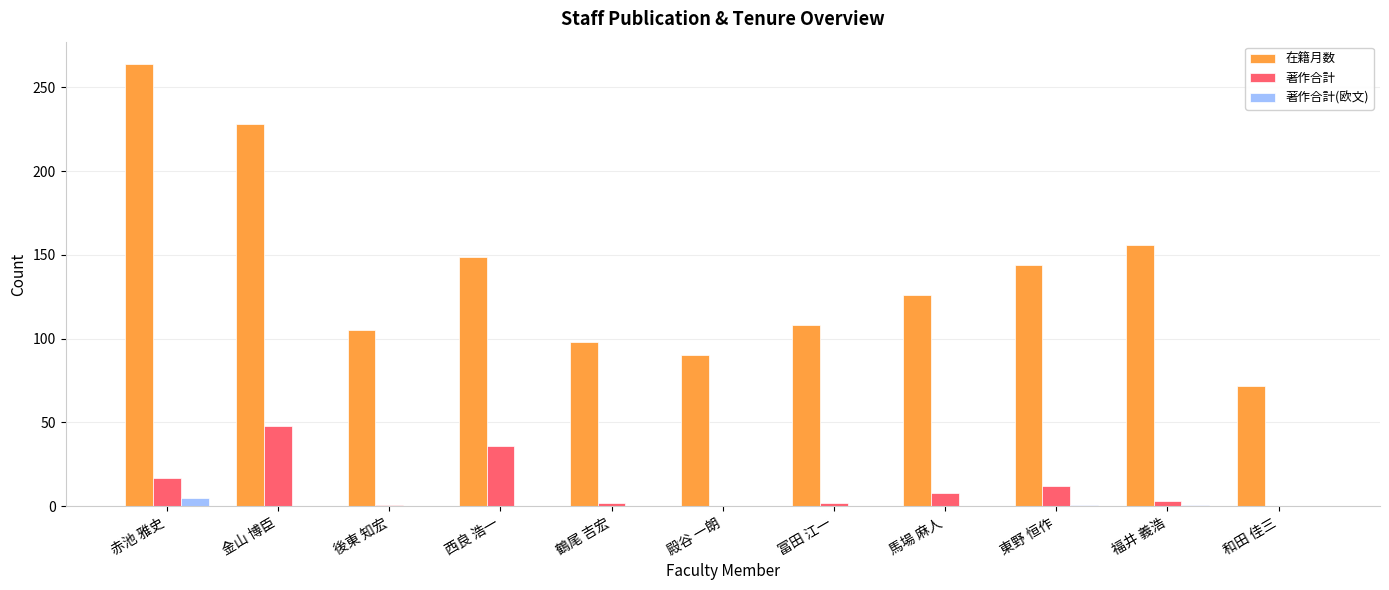

What is the average value of the 著作合計(欧文) series?

1